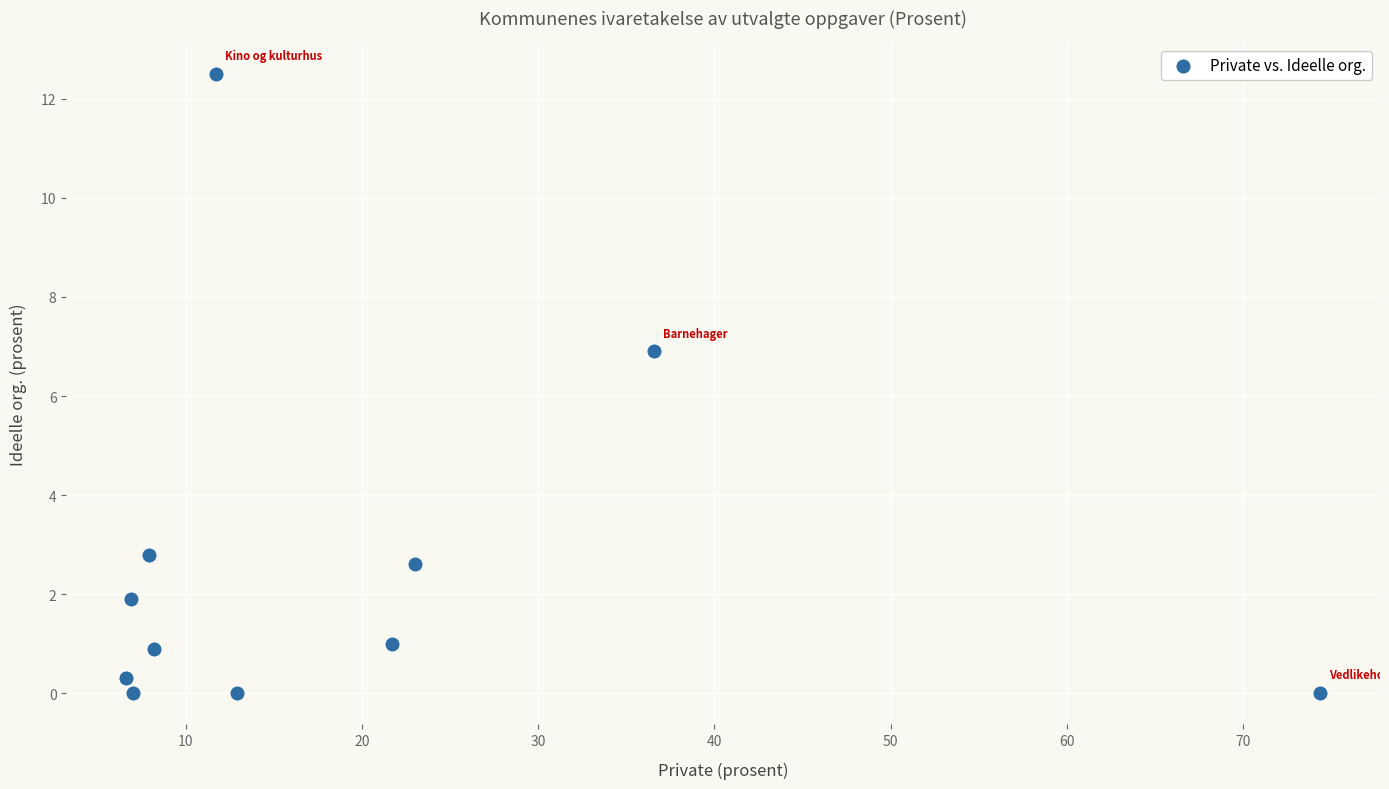

What Y value in the scatter plot is closest to 6?

6.9